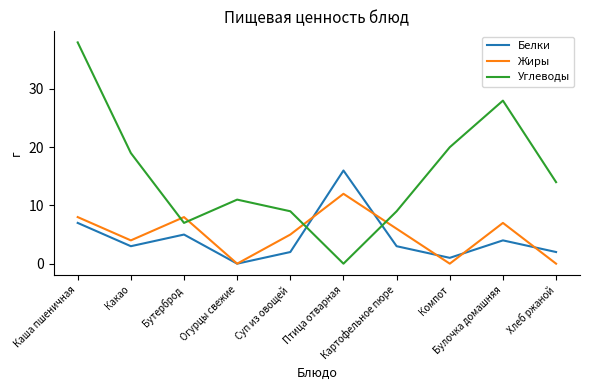

What are all the series names shown in the legend?

Белки, Жиры, Углеводы